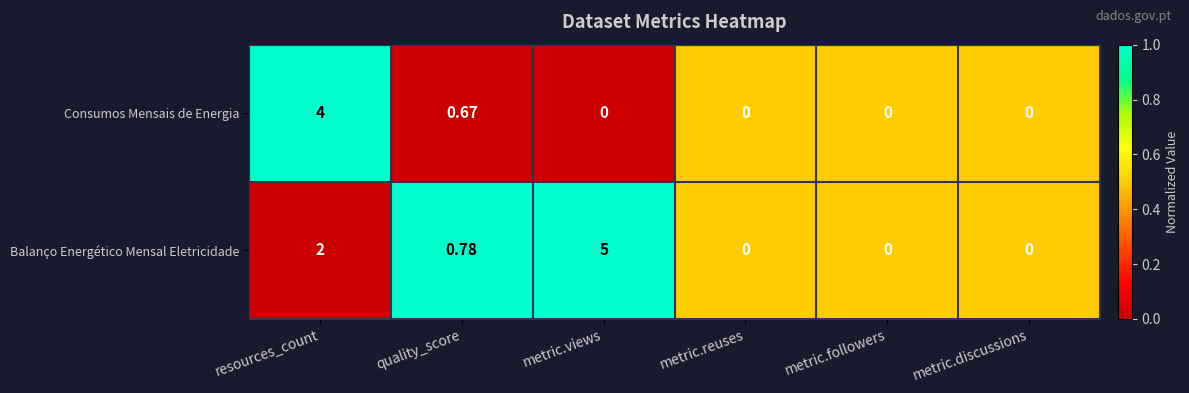

At which label is Balanço Energético Mensal Eletricidade closest to 2?

resources_count